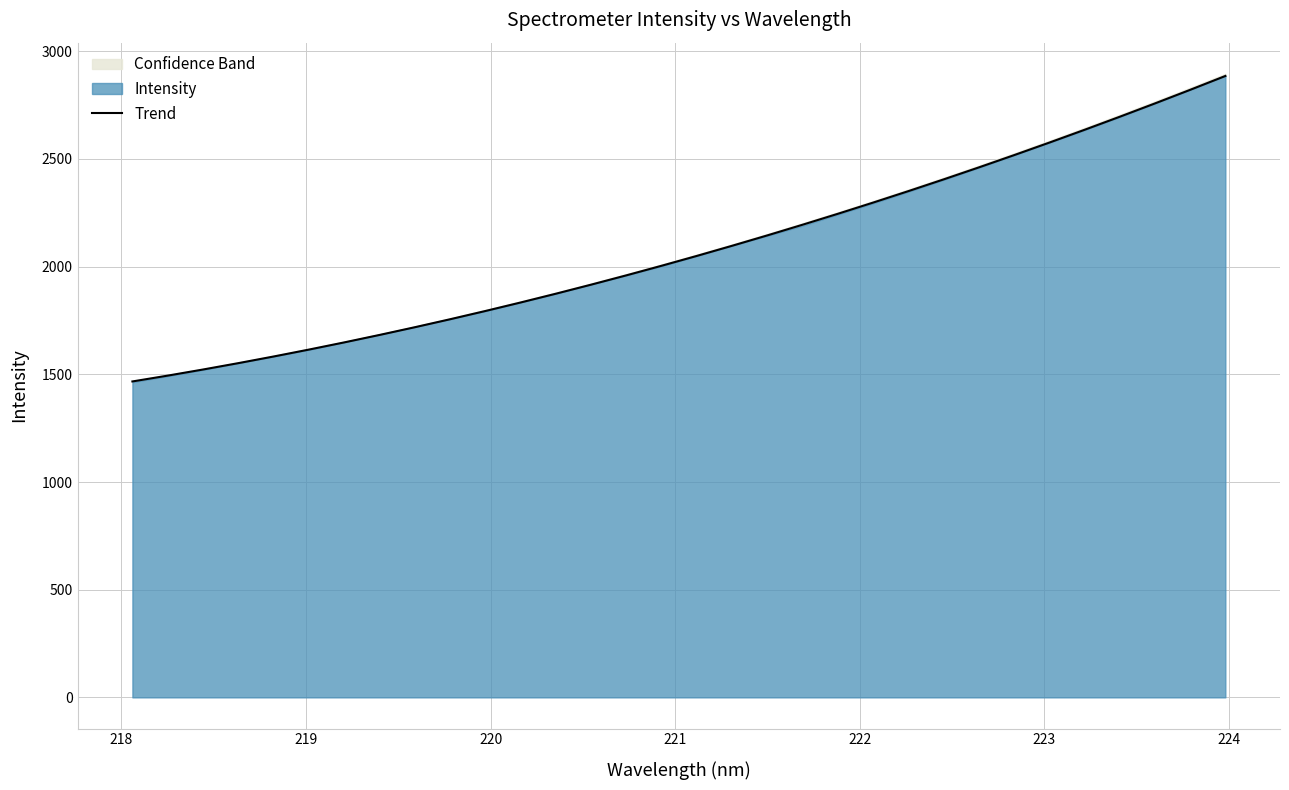

True or false: the data has more than 0 interior local peaks.

False